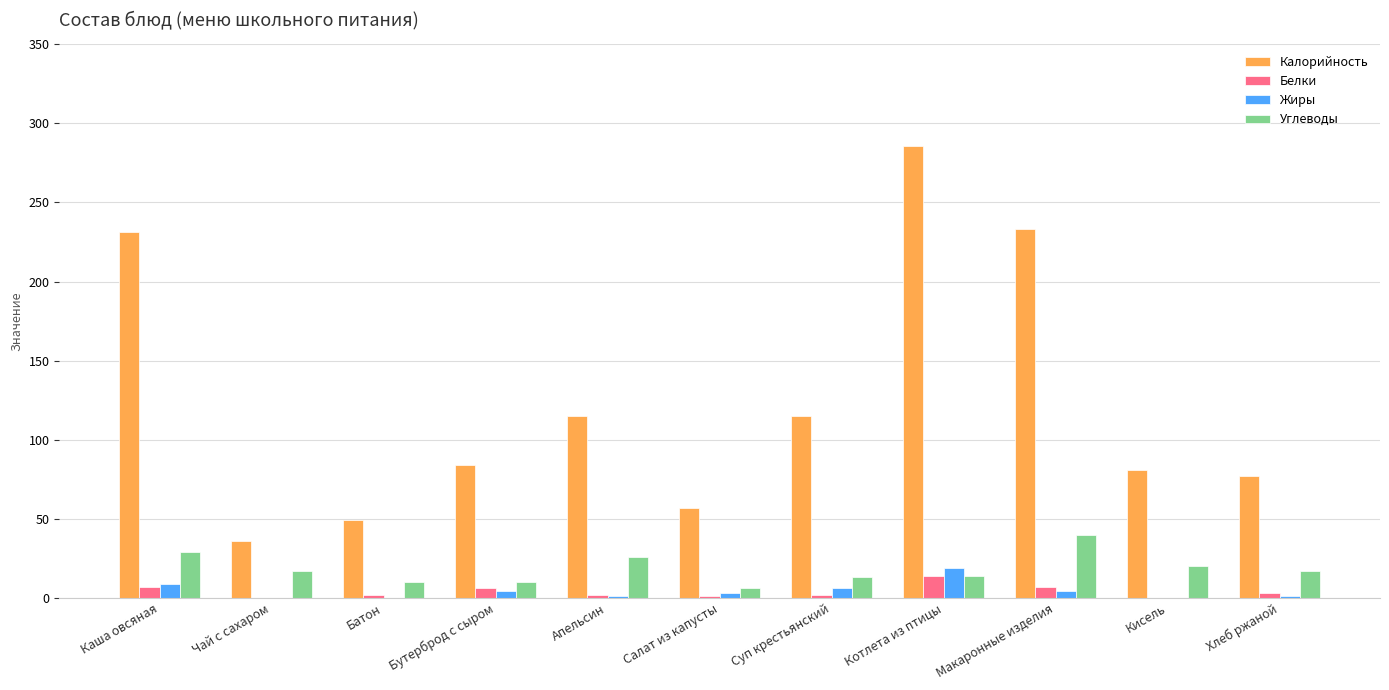

Are the bars grouped side by side (vs. stacked)?

Yes